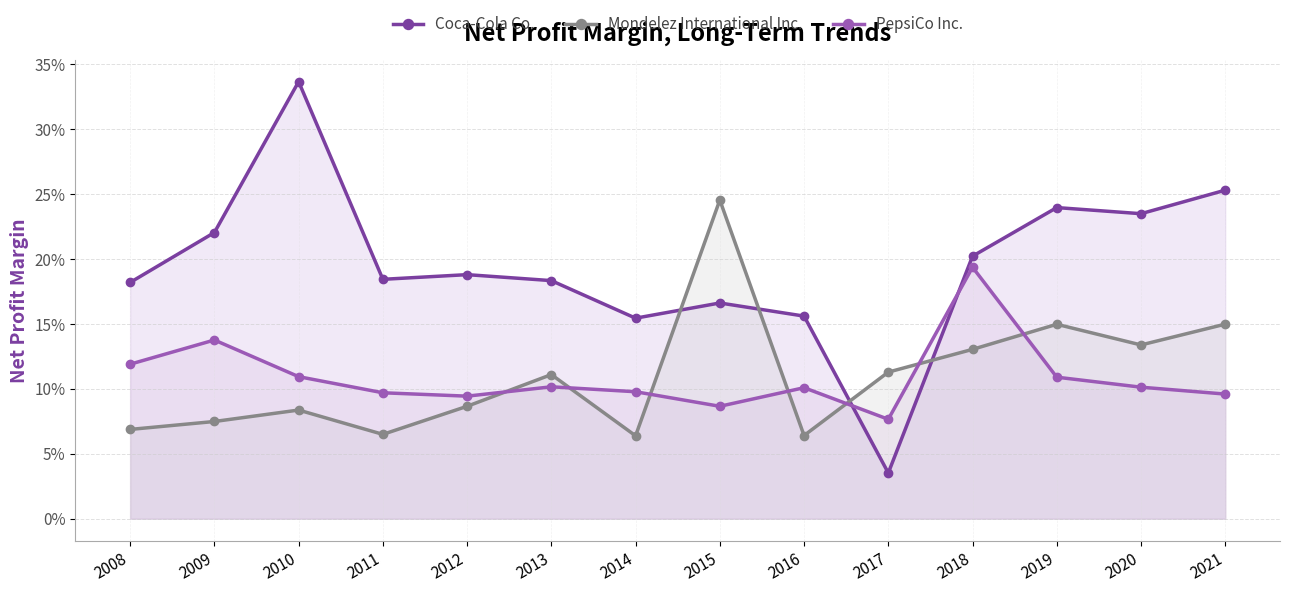

Does the chart have visible grid lines?

Yes